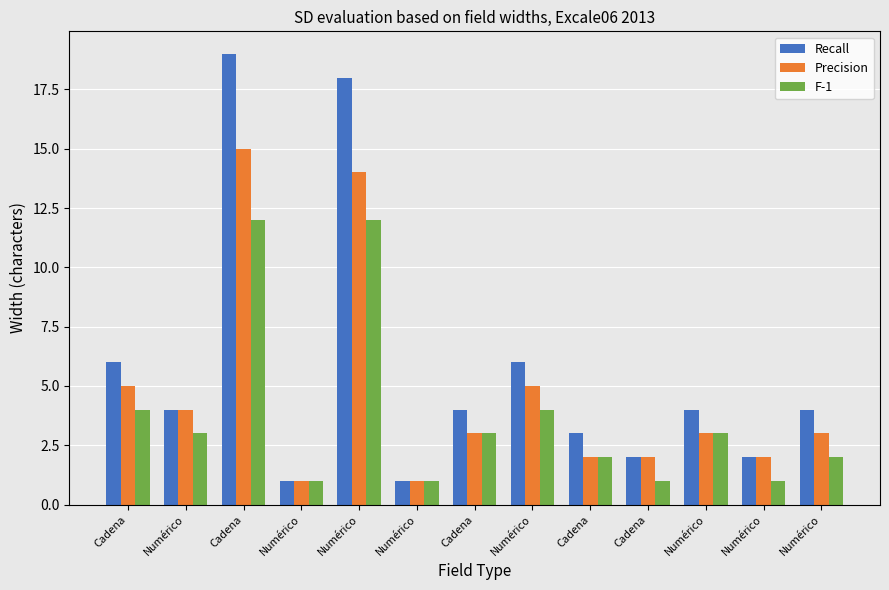

How many bars are there in total?

39